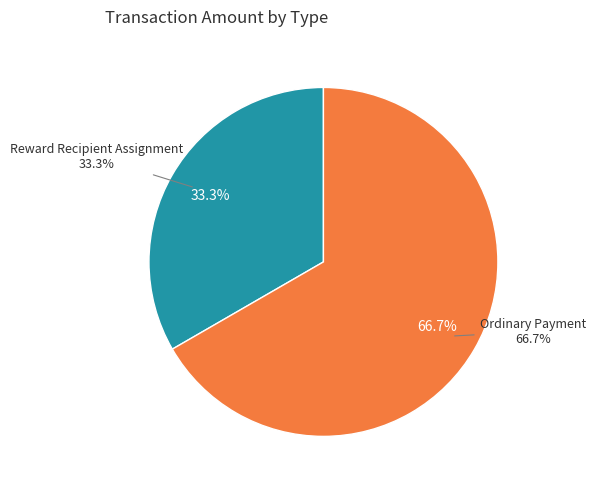

Does any single category account for the majority?

Yes